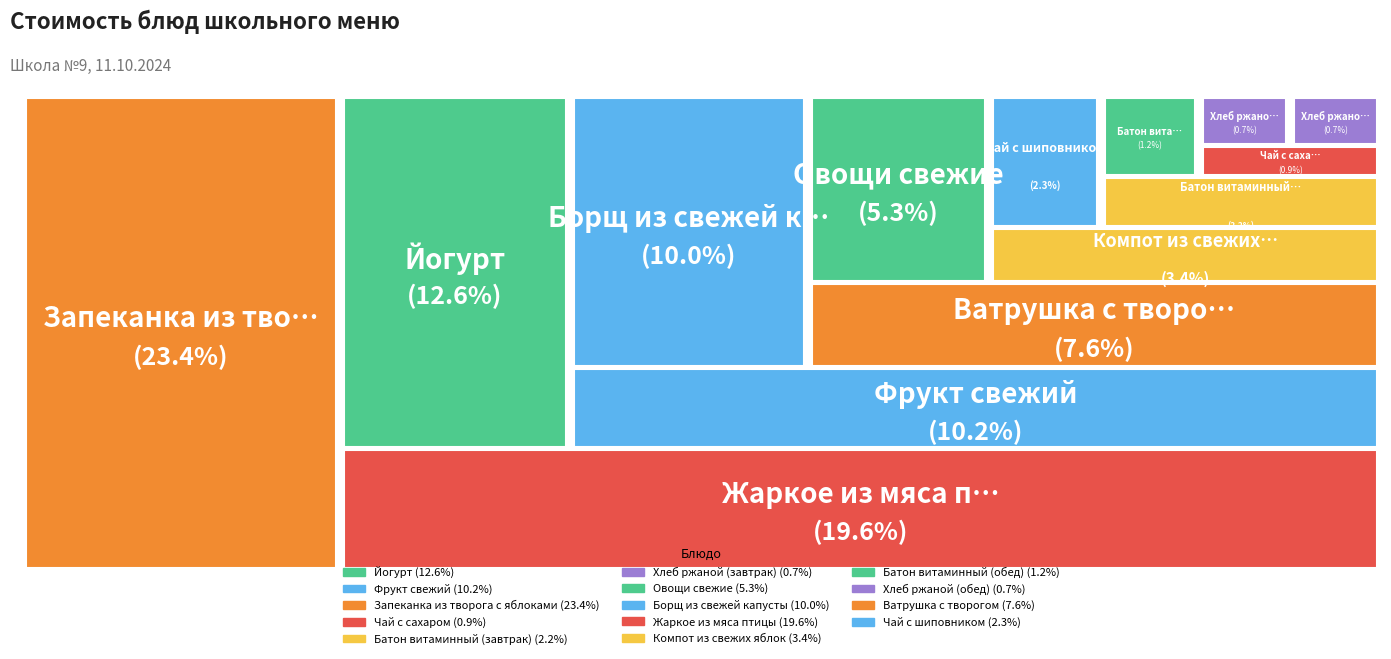

Is it true that Хлеб ржаной (завтрак) is 11% of the pie?

False